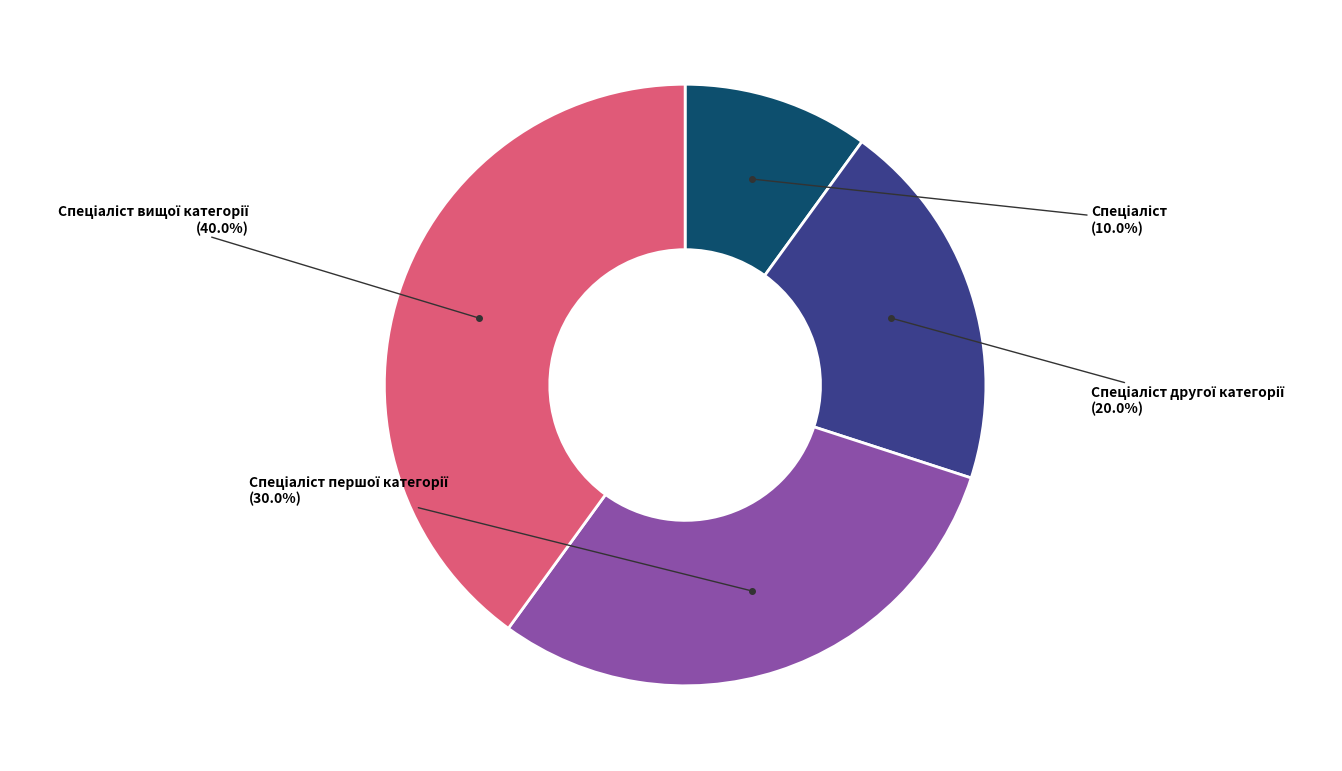

Does any single category account for the majority?

No